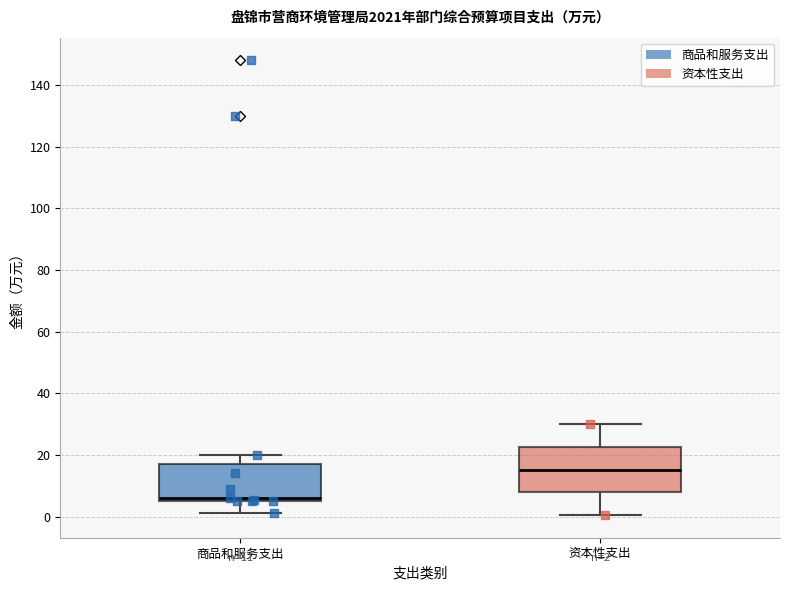

Which box's median line is the lowest?

商品和服务支出